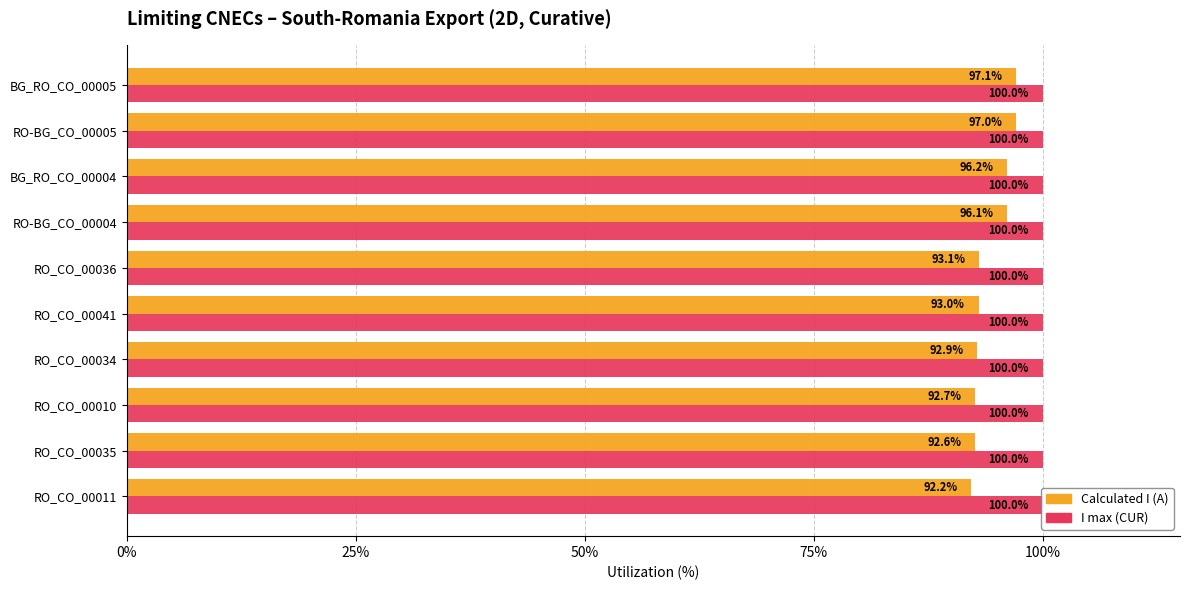

Which series has the largest range (max minus min)?

Calculated I (A)